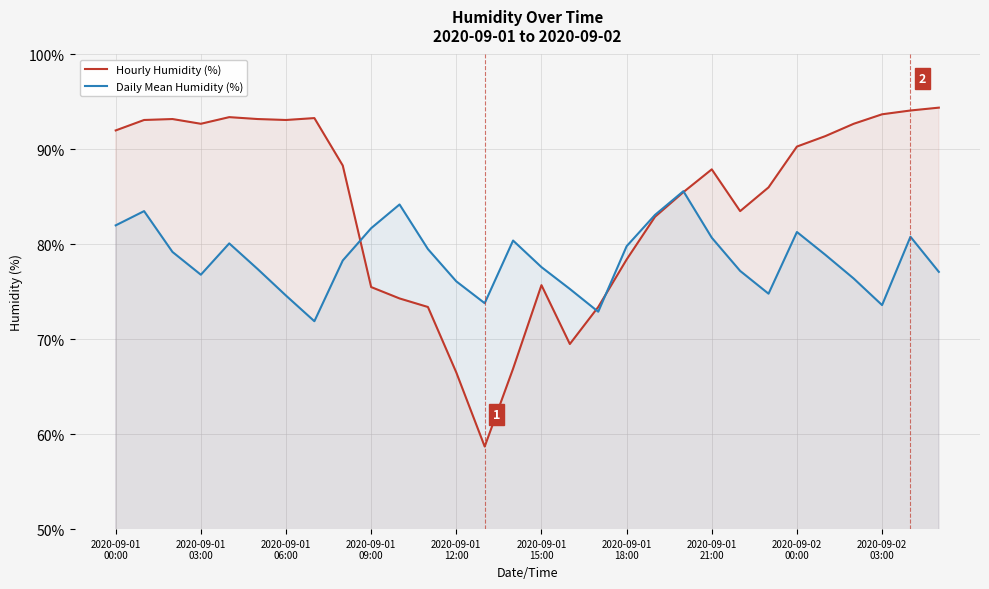

Is the value of Hourly Humidity (%) at 26 greater than the value of Daily Mean Humidity (%) at 10?

Yes